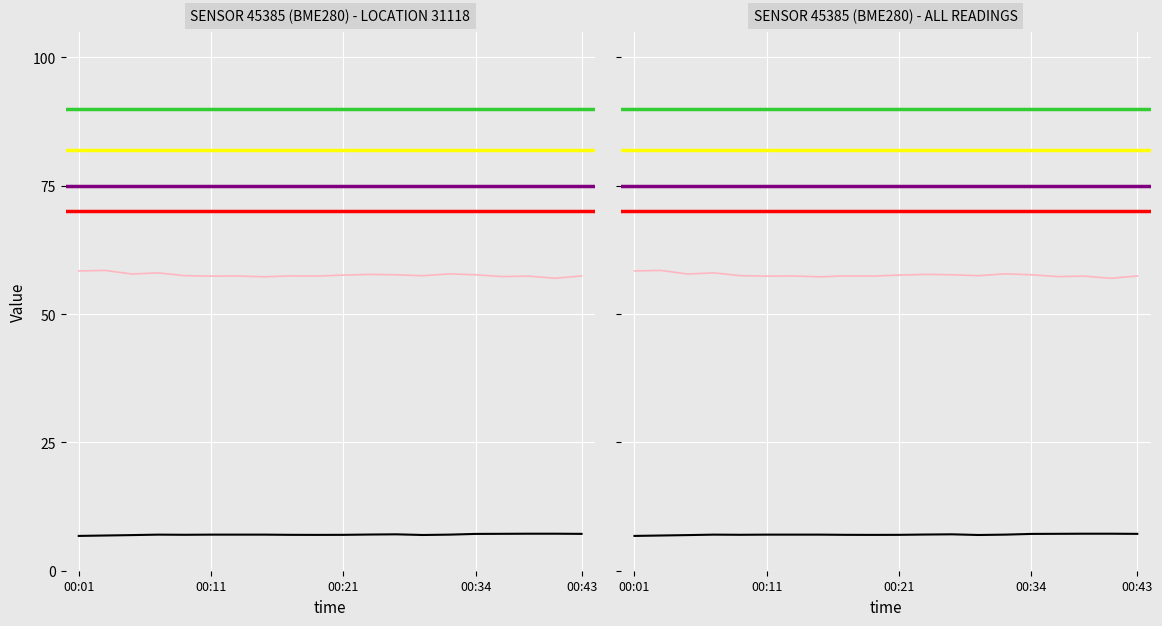

At which category is the sum across all series the highest?

00:03